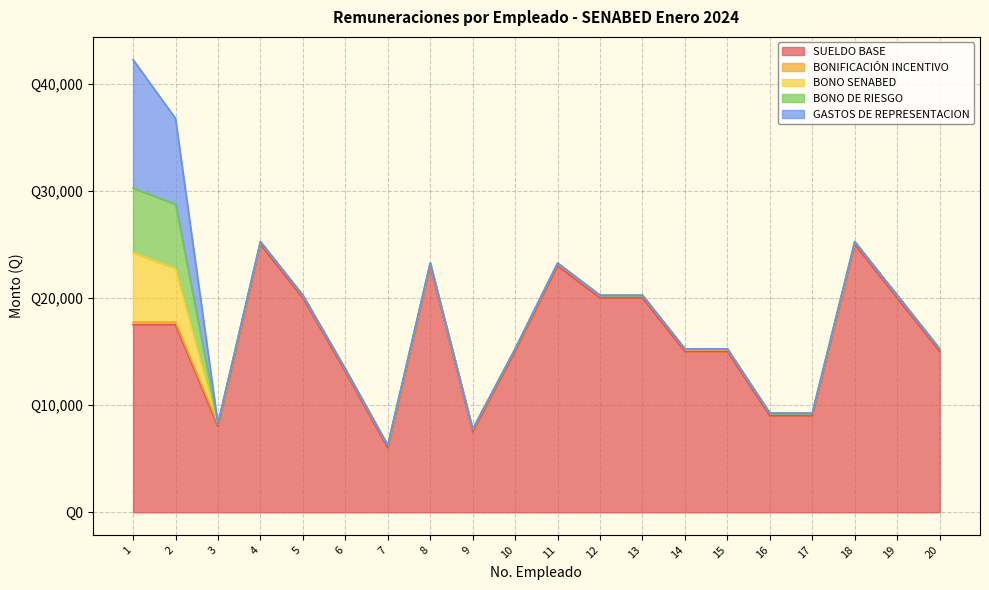

What are all the series names shown in the legend?

SUELDO BASE, BONIFICACIÓN INCENTIVO, BONO SENABED, BONO DE RIESGO, GASTOS DE REPRESENTACION